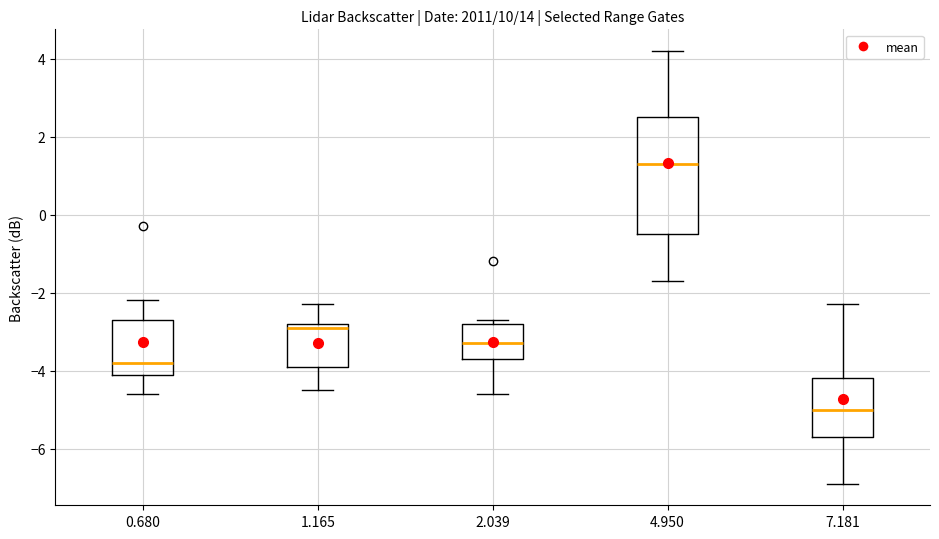

Comparing the boxes themselves (not the whiskers), which one is the tallest?

4.950